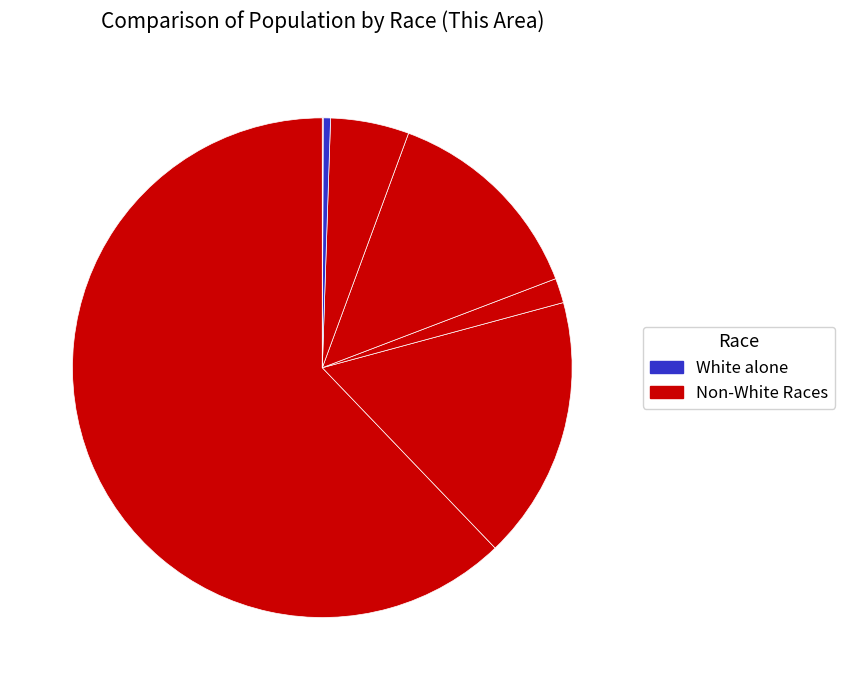

How many slices are in this pie chart?

7